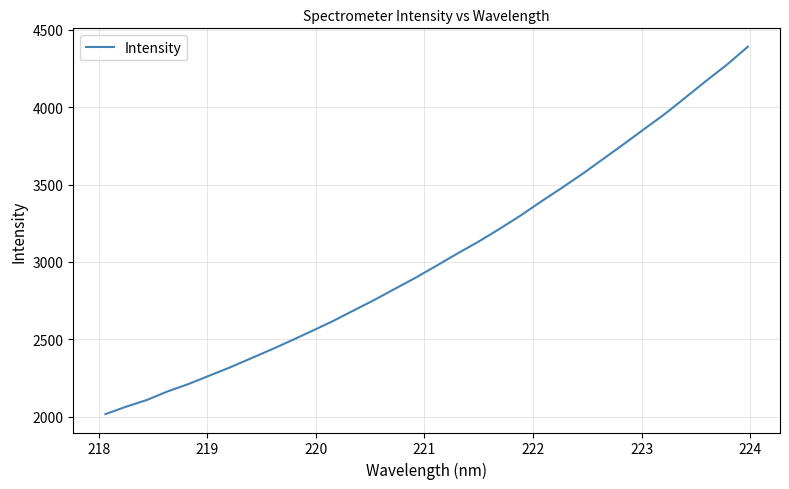

Does the chart display data point markers on the line(s)?

No